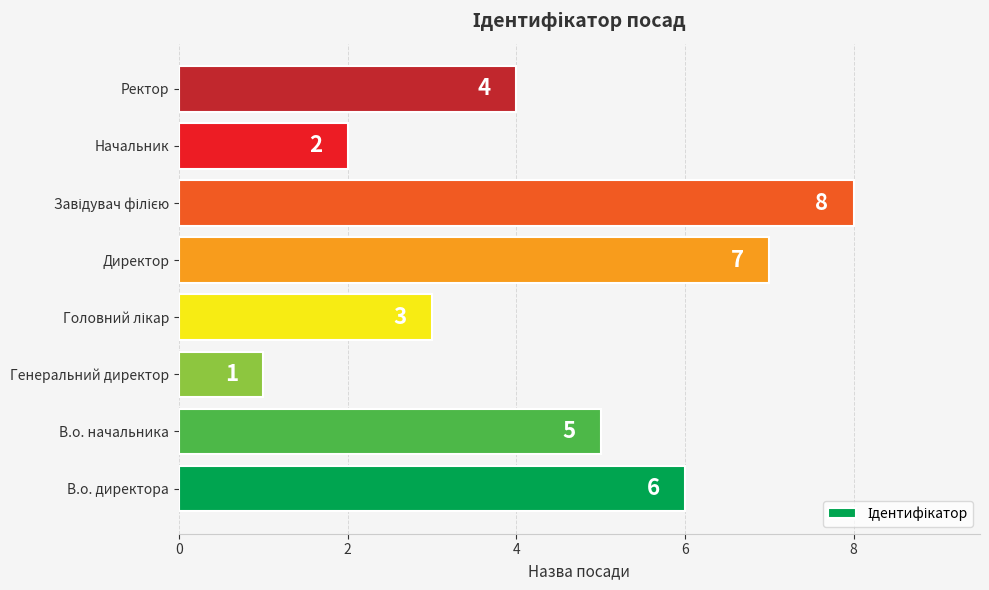

The chart shows a value of 7 at Ректор. True or false?

False